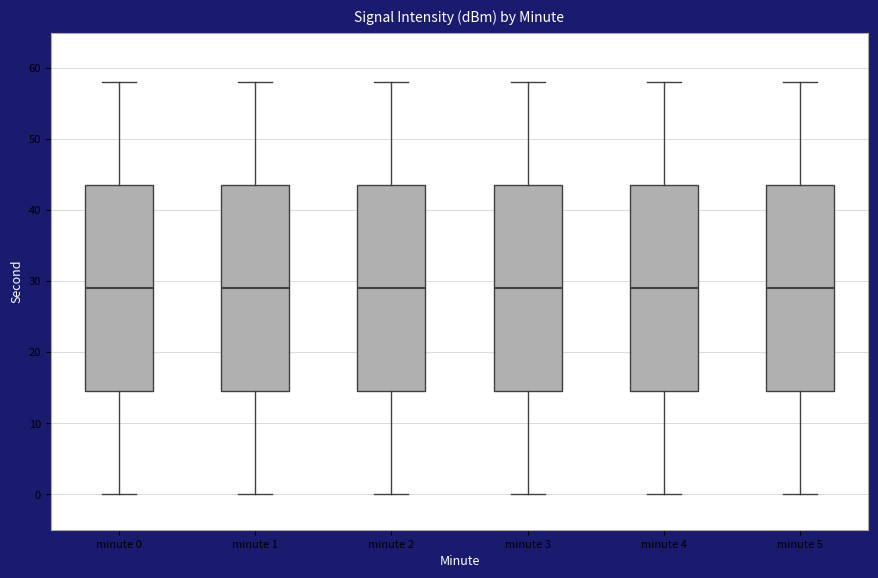

Where does the median line of the box for minute 4 sit on the y-axis? The values are not printed on the chart, so give them approximately, as read against the axis.

29